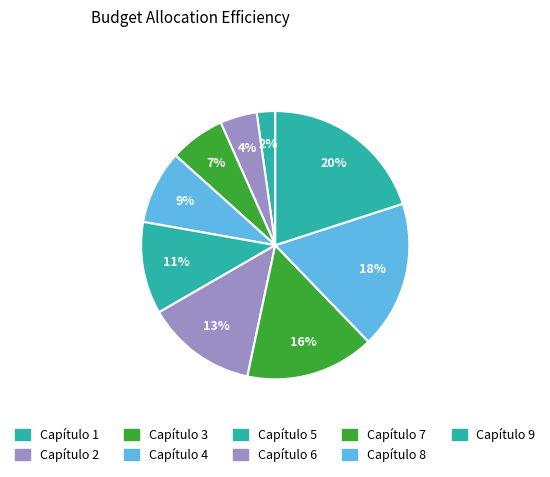

Which slice is the smallest?

Capítulo 1